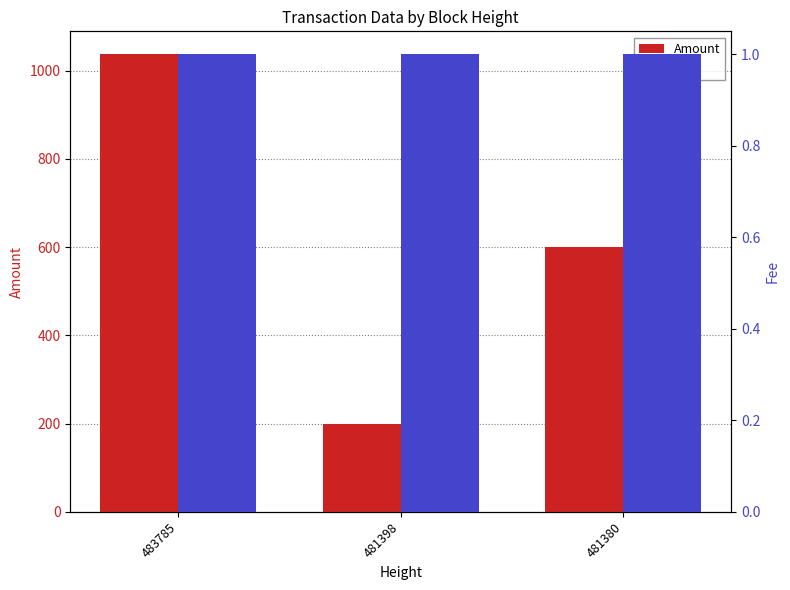

Which category has the lowest value across all series?

483785